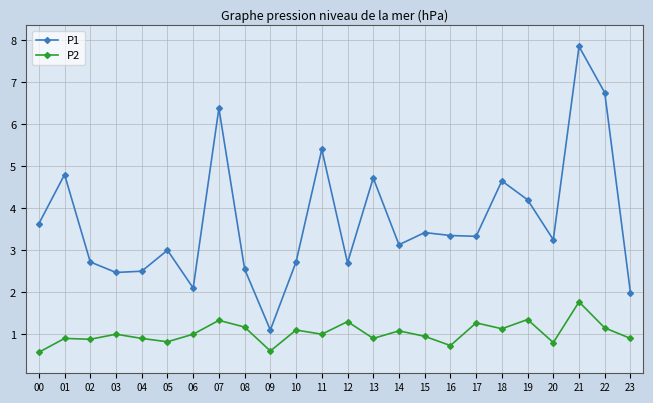

Is the value of P2 at 13 greater than the value of P1 at 00?

No